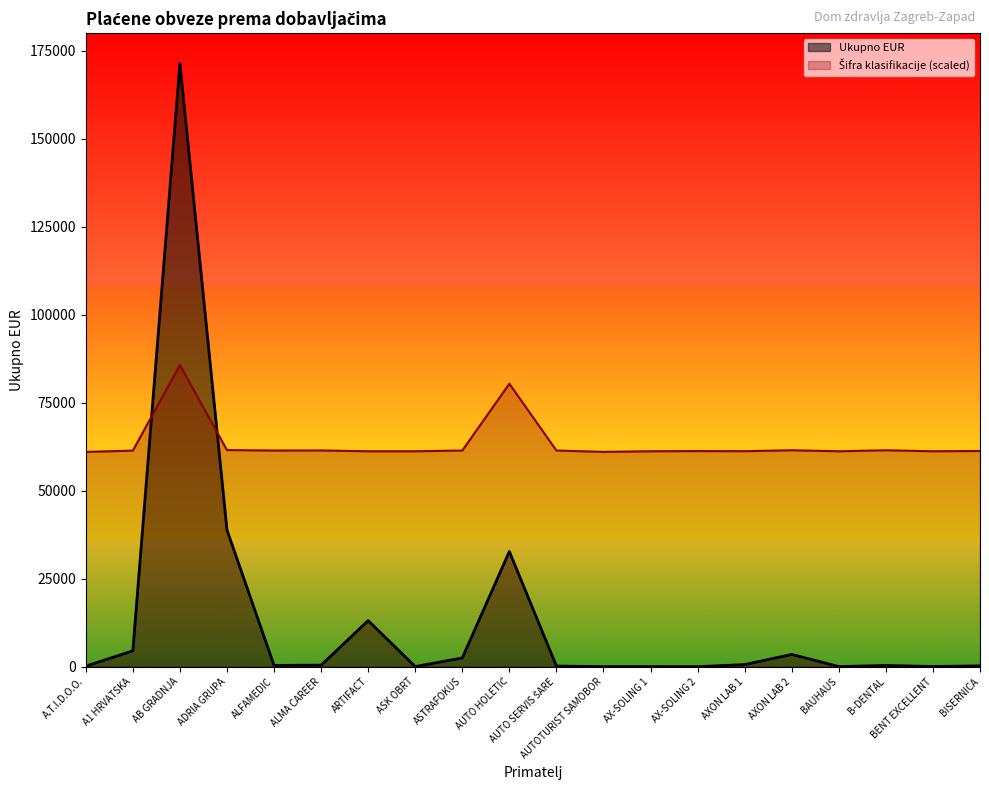

What is the difference between the second highest and second lowest values in the Ukupno EUR series?

38839.1